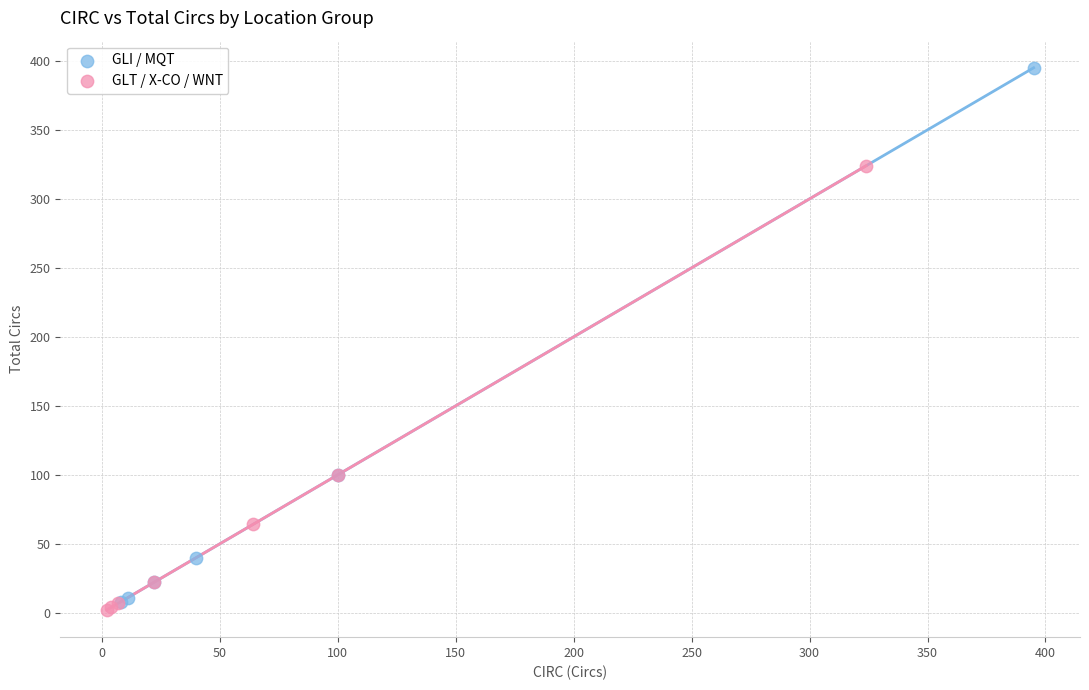

Which series contains the highest Y value?

GLI / MQT